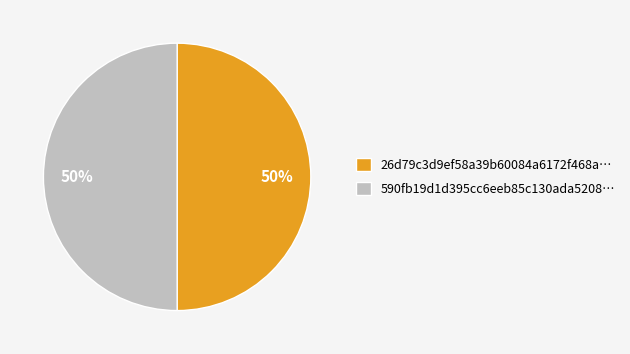

To the nearest percent, what percentage of the pie is 26d79c3d9ef58a39b60084a6172f468a…?

50%